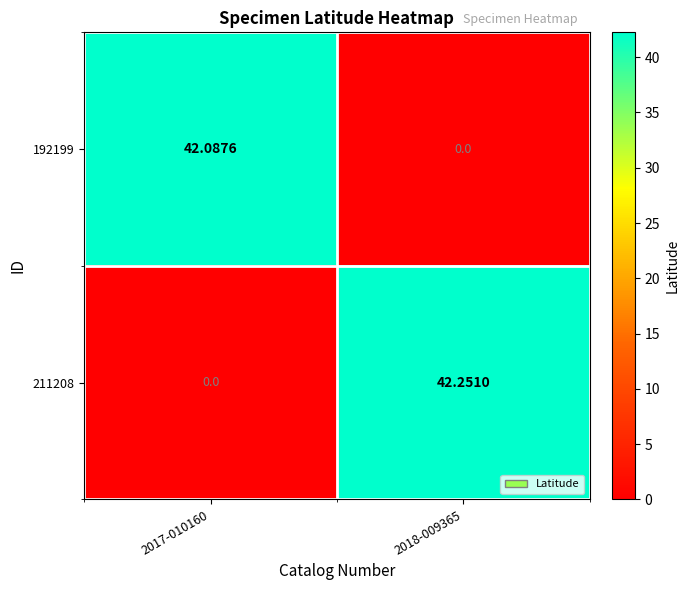

Is the value of 192199 at 2017-010160 greater than the value of 211208 at 2018-009365?

No